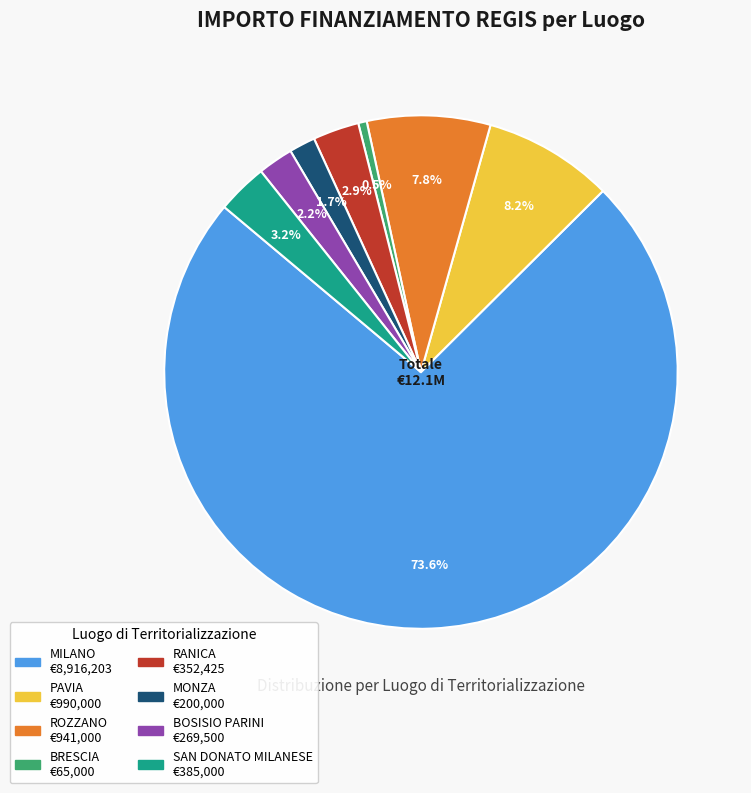

What is the total percentage of BRESCIA and PAVIA?

8.7%